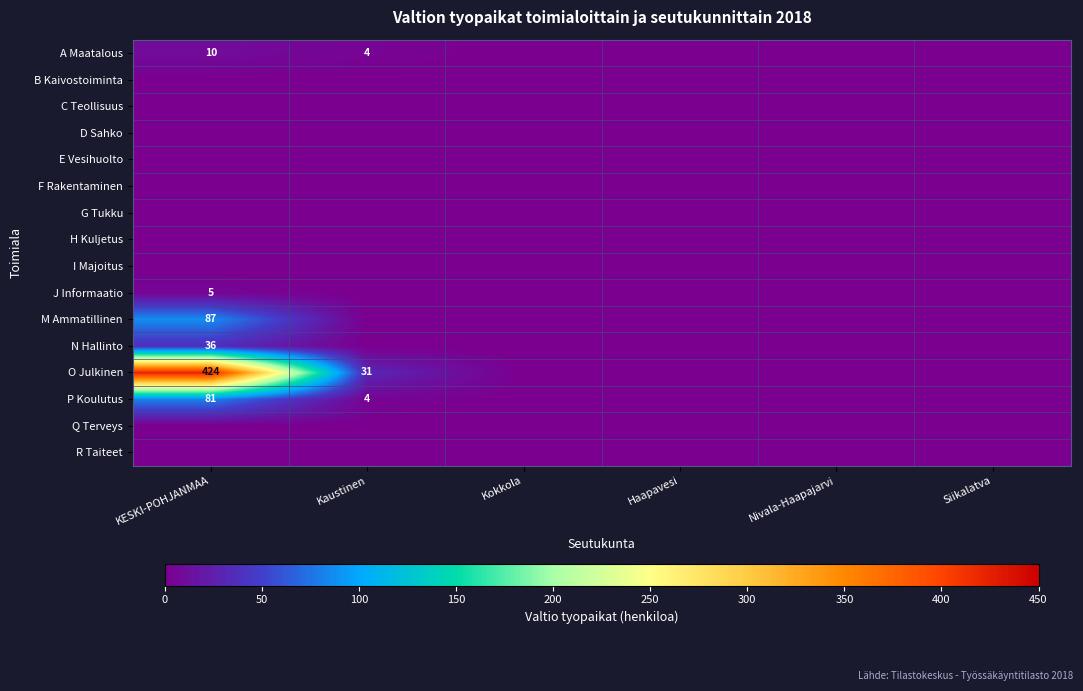

Between Kokkola and Haapavesi, which is larger?

Kokkola